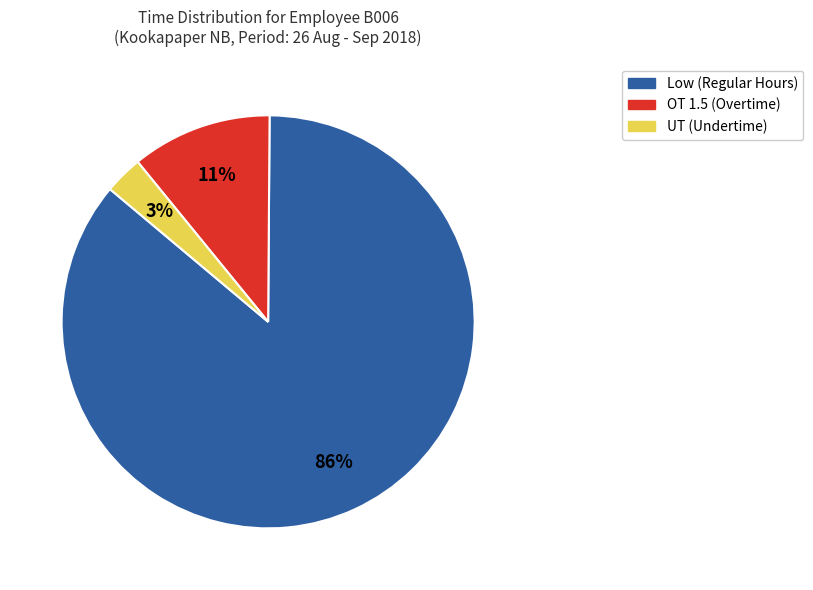

How many segments does this pie chart have?

3